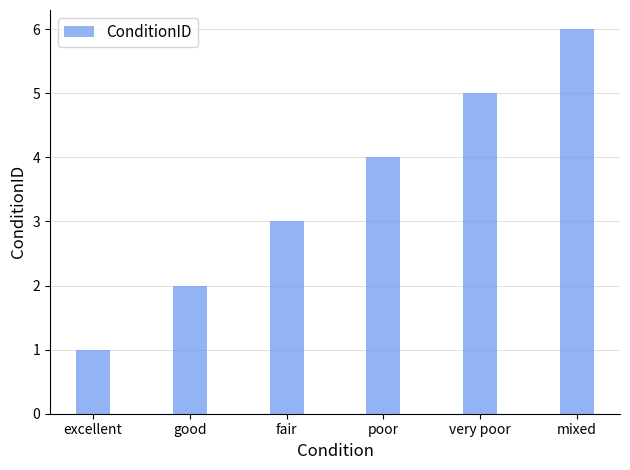

Rank the categories by value from highest to lowest.

mixed, very poor, poor, fair, good, excellent